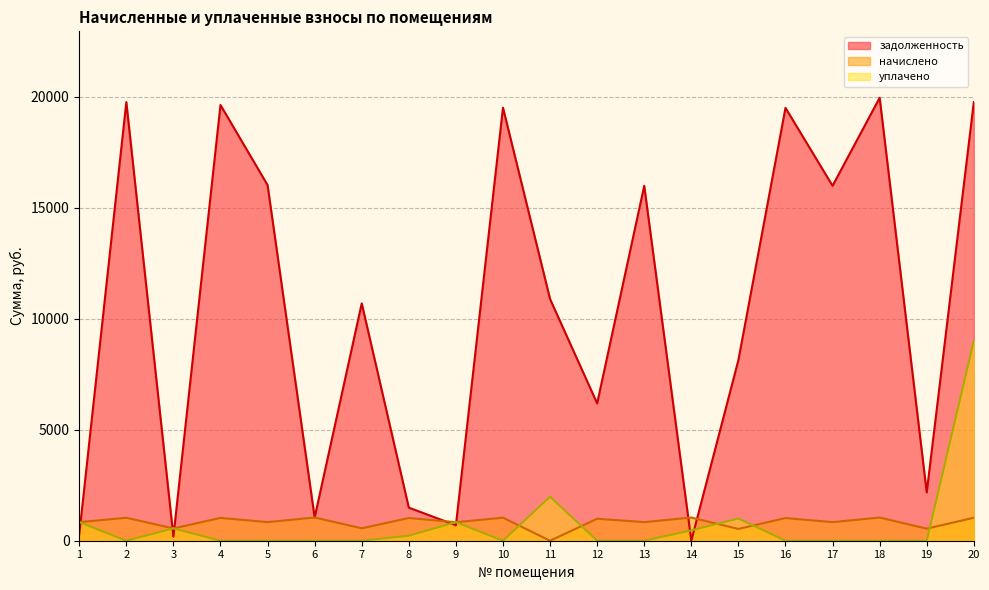

At which category does задолженность reach its first local valley?

3